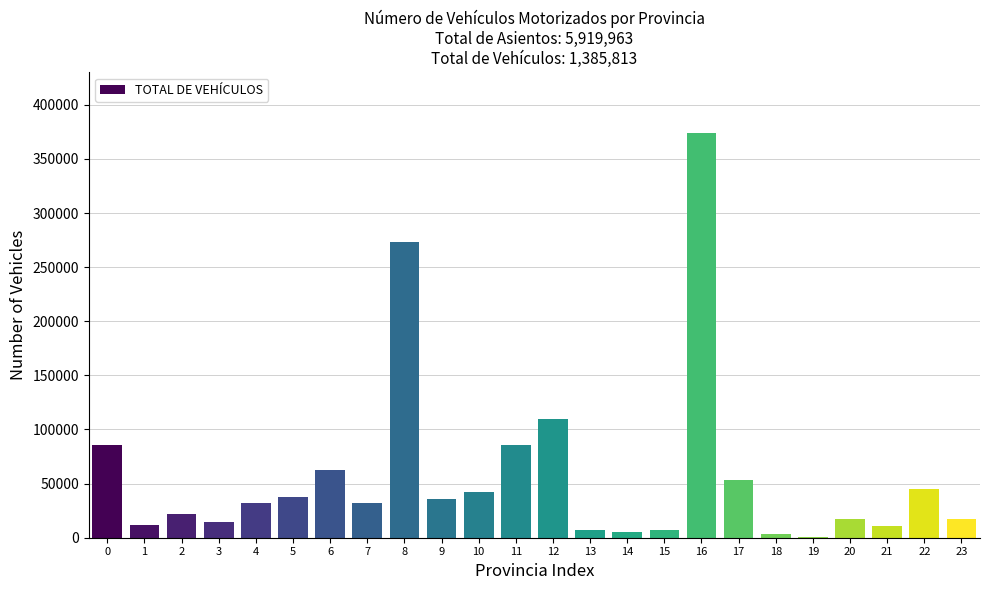

What is the change in value from 22 to 23?

-27845